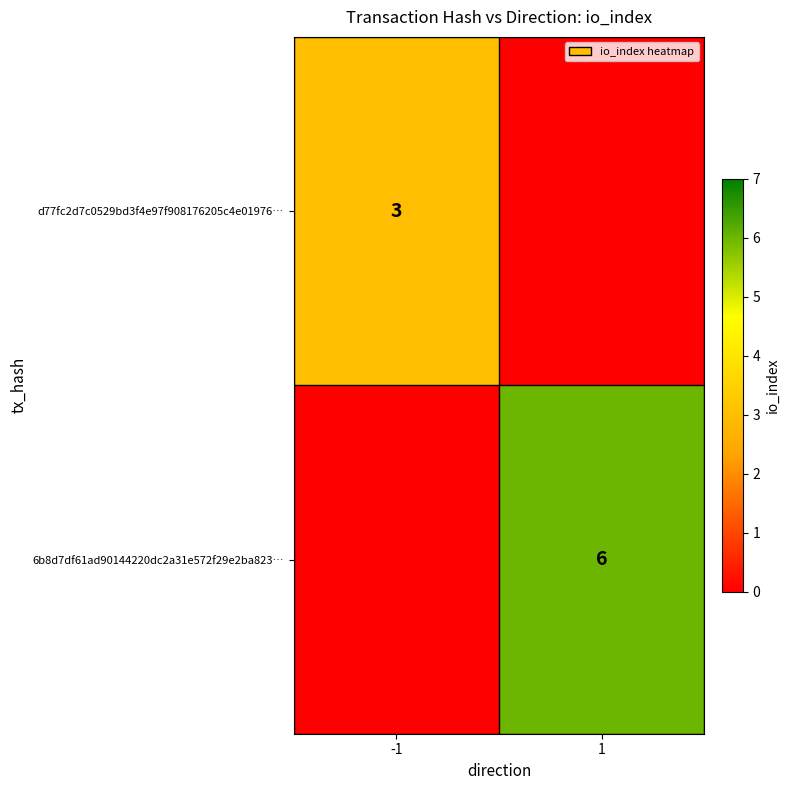

The d77fc2d7c0529bd3f4e97f908176205c4e01976… series shows 3 at -1. True or false?

True